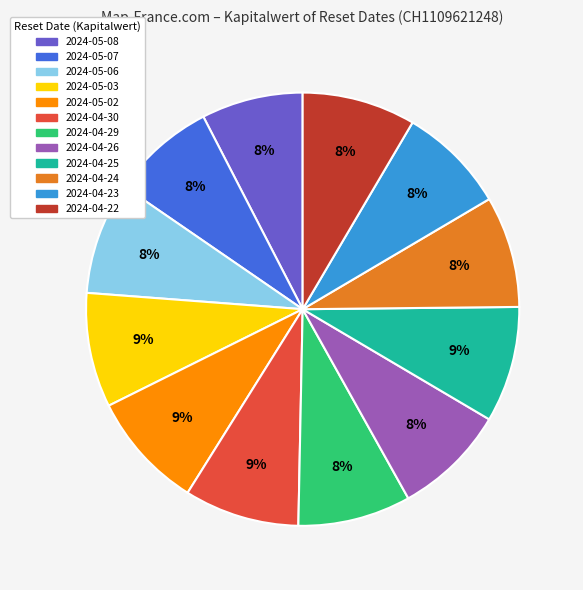

Does any single category account for the majority?

No